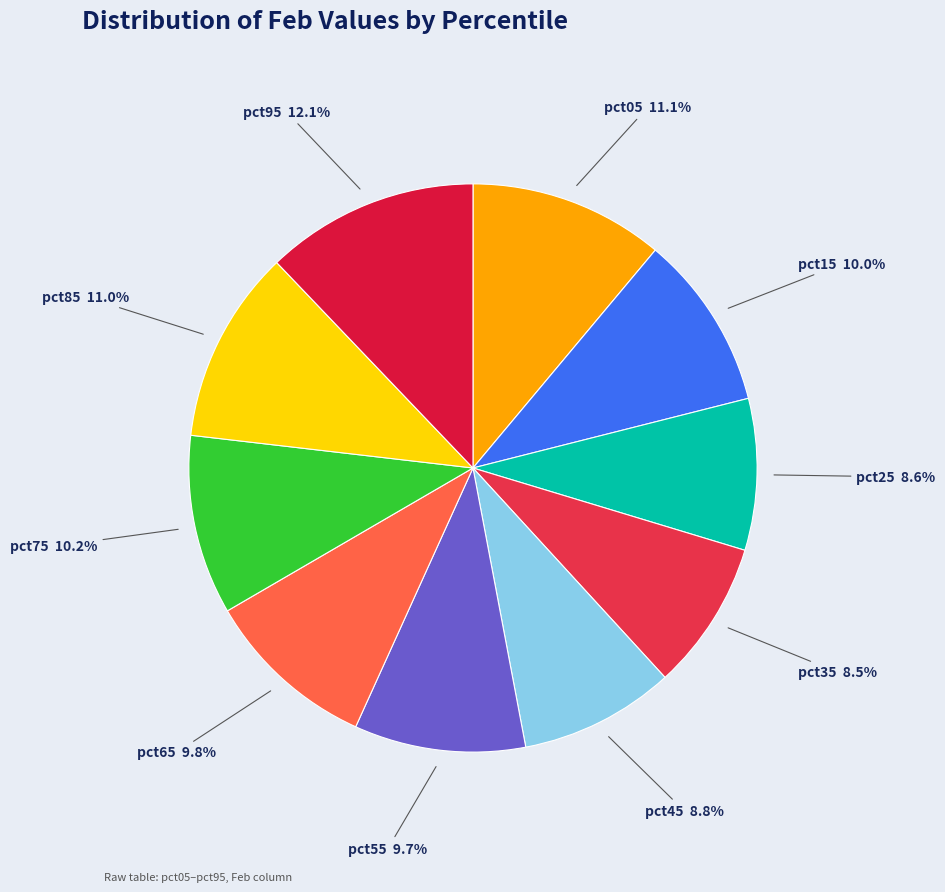

Do pct65 and pct45 together represent more than half of the pie?

No